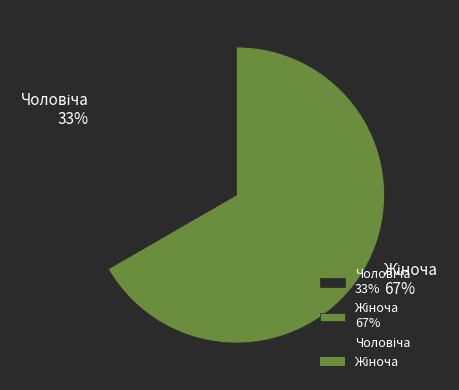

To the nearest percent, what is the average slice percentage?

50%